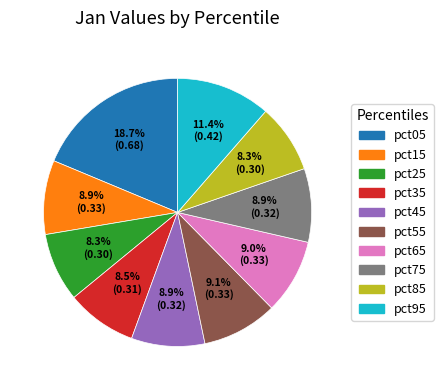

Count the number of slices in the pie.

10